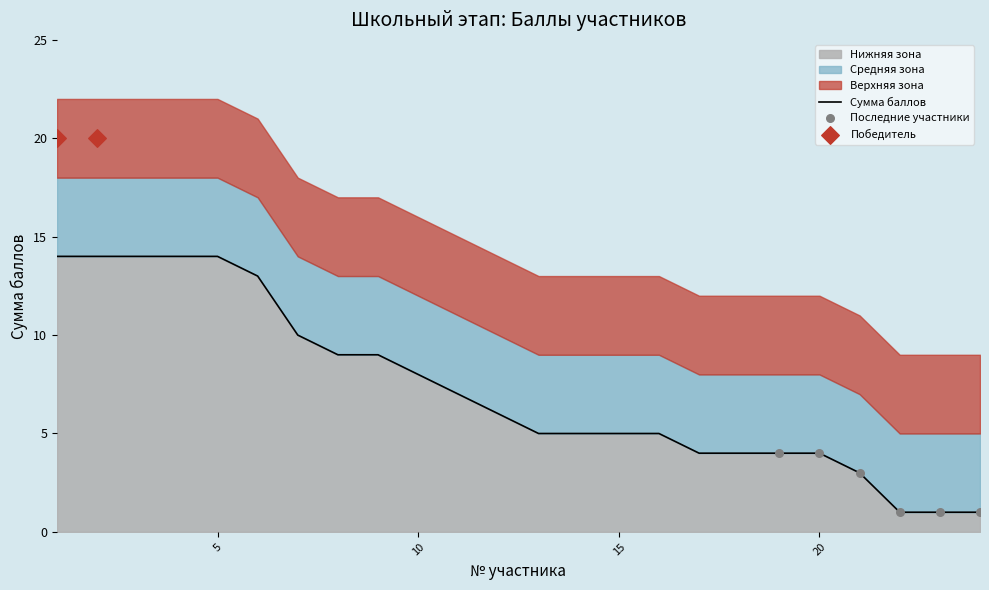

What is the ratio of the value at 24 to the value at 22?

1.0